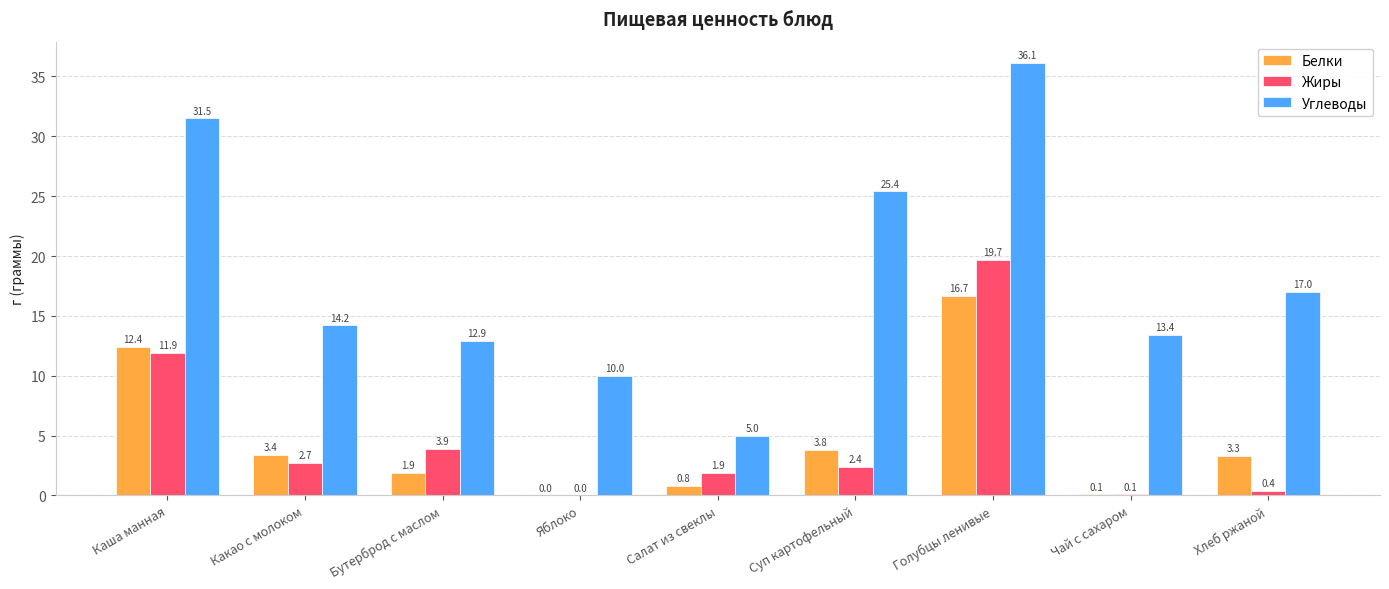

Read the Белки value at Каша манная.

12.4